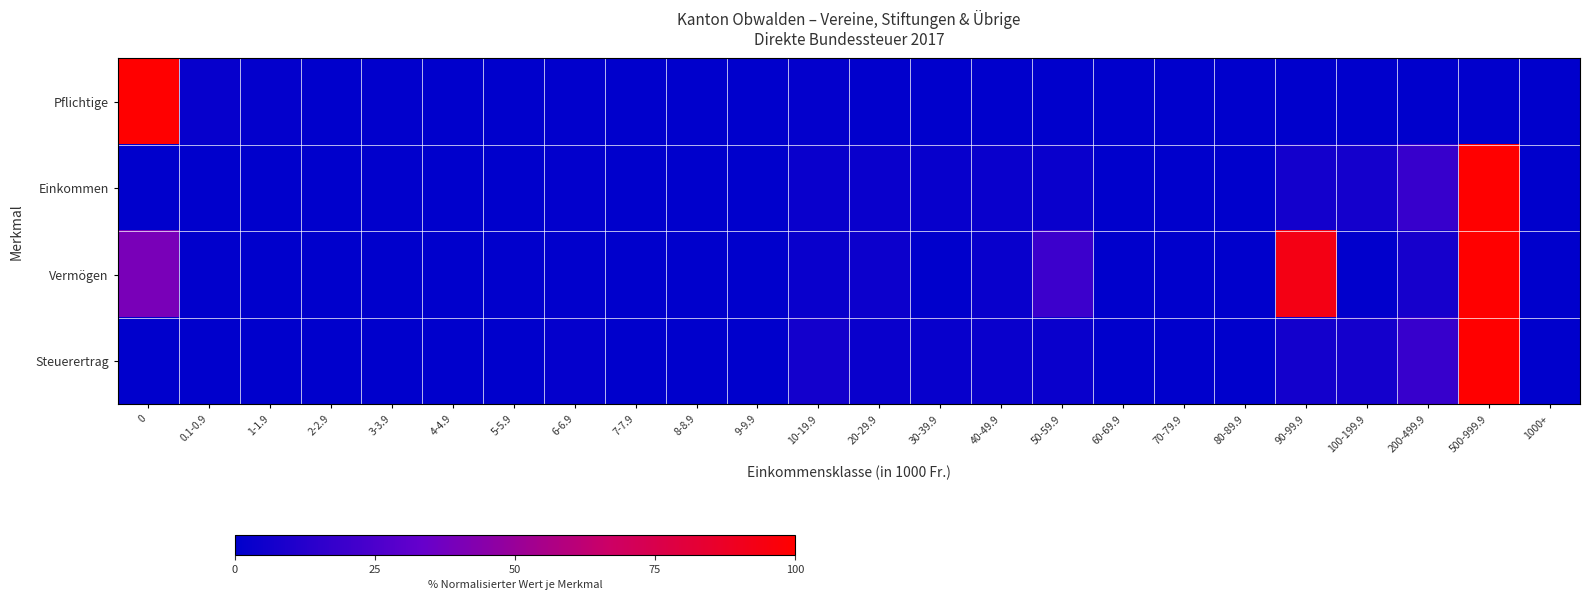

How many data points does each series have?

24